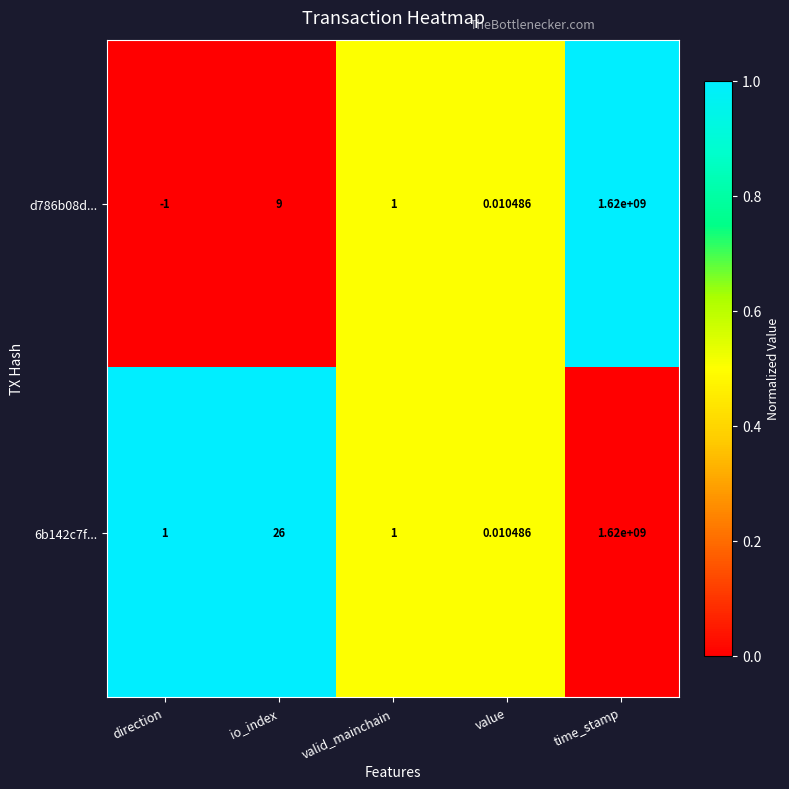

List the series in order of their overall mean, lowest first.

d786b08d..., 6b142c7f...